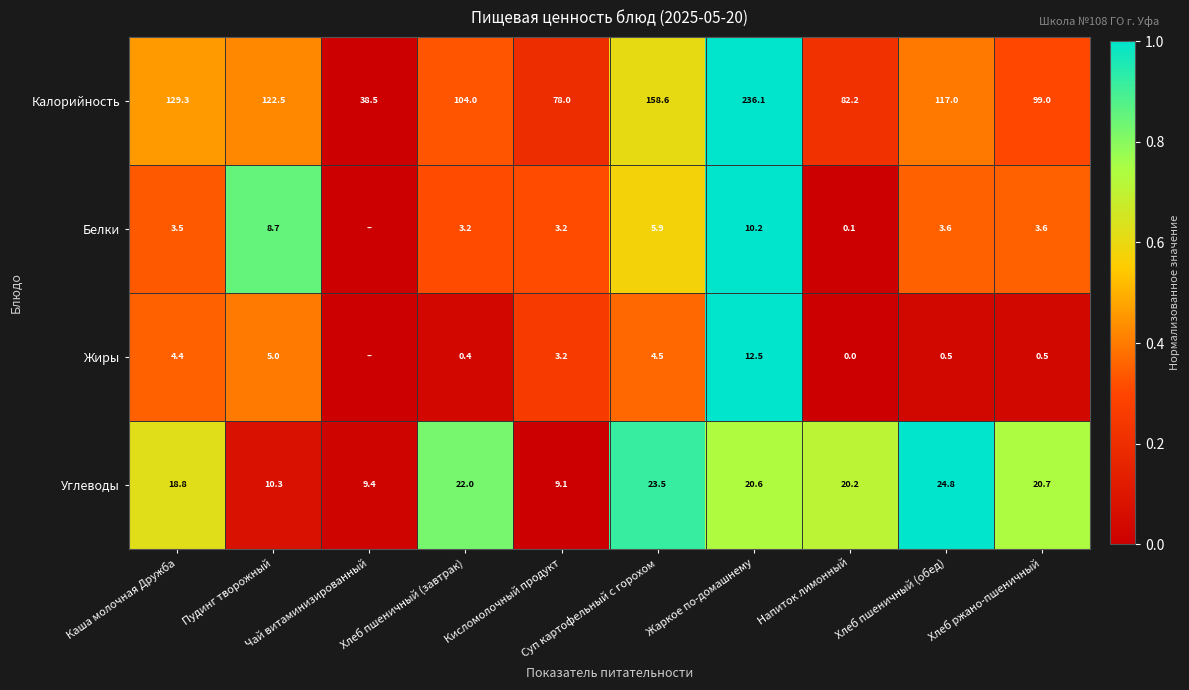

What is the average value of the Калорийность series?

116.5